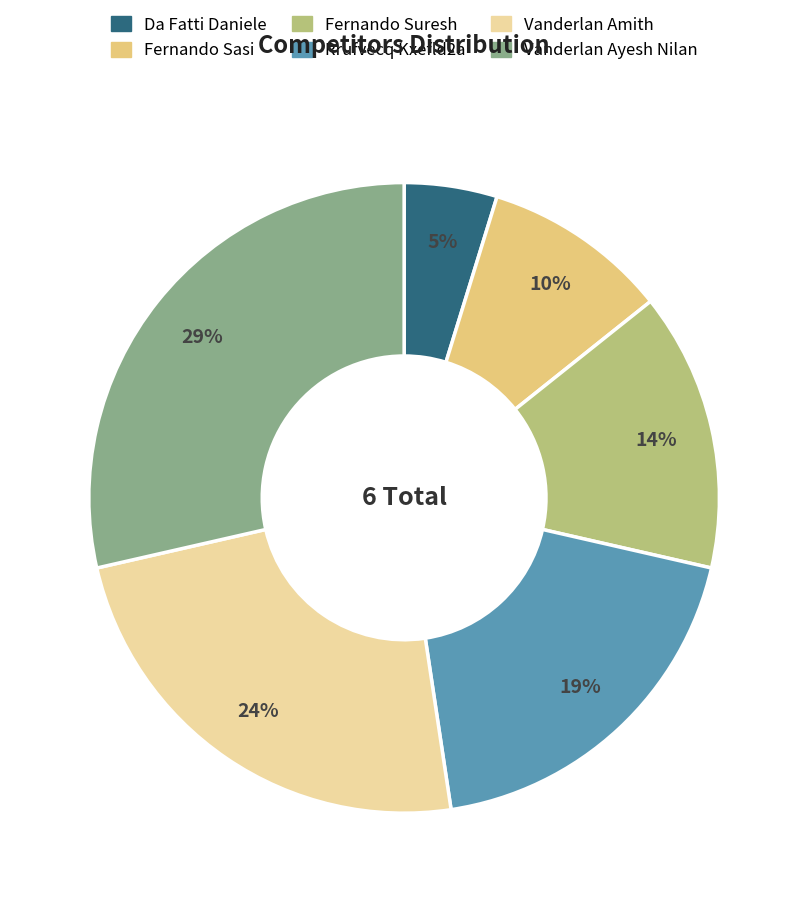

What is the ratio of the value at Rrufvecq Kxefld2a to the value at Vanderlan Ayesh Nilan?

0.7